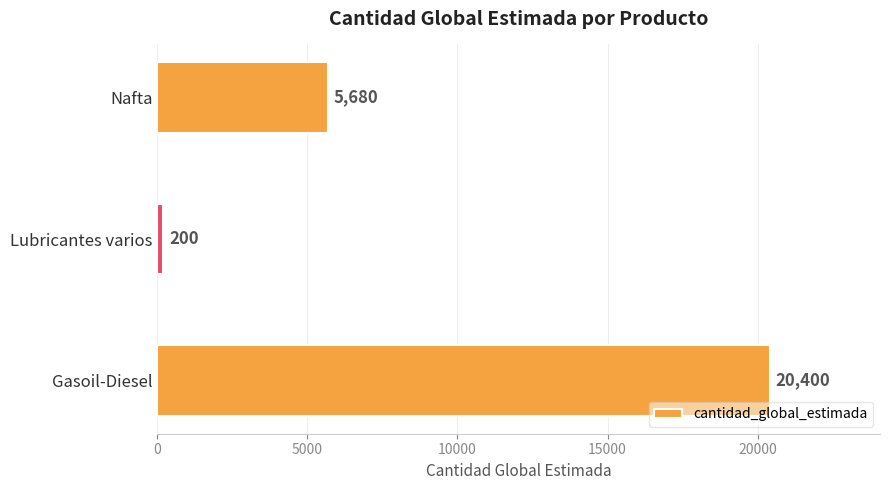

What is the sum of all values?

26280